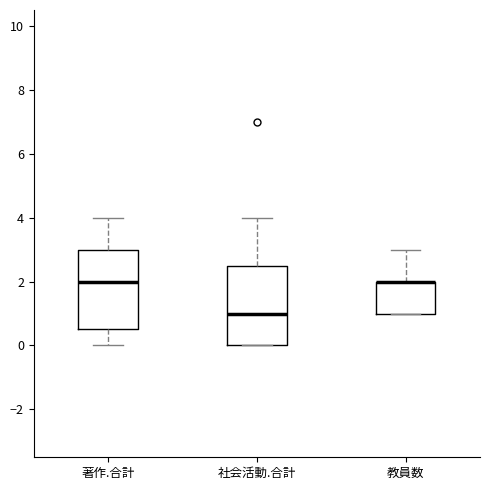

Where is the upper edge of the box for 教員数 on the y-axis? The values are not printed on the chart, so give them approximately, as read against the axis.

2.0